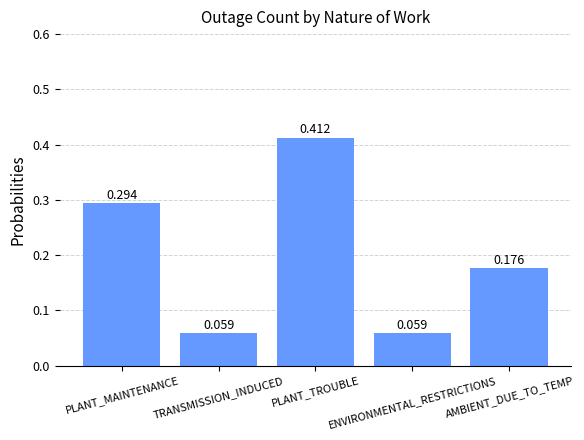

How many values are between 0 and 1?

5